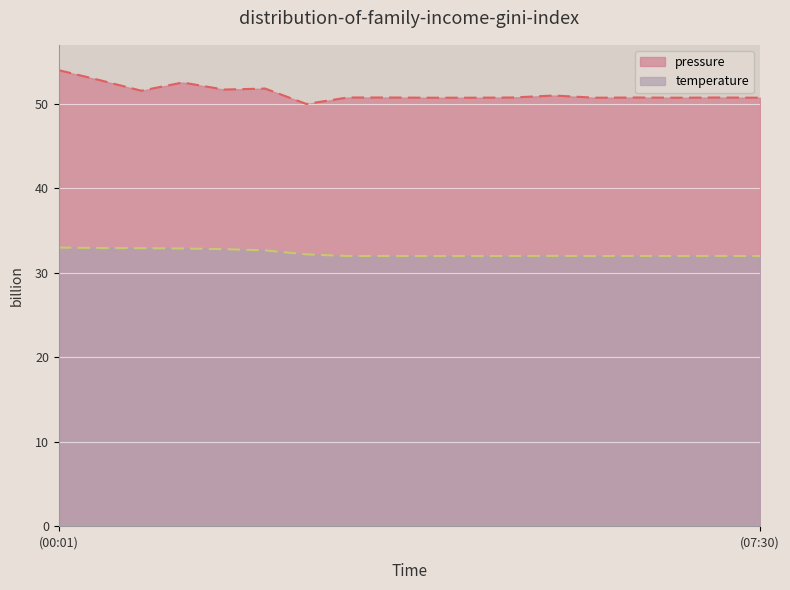

How many distinct data groups are displayed?

2